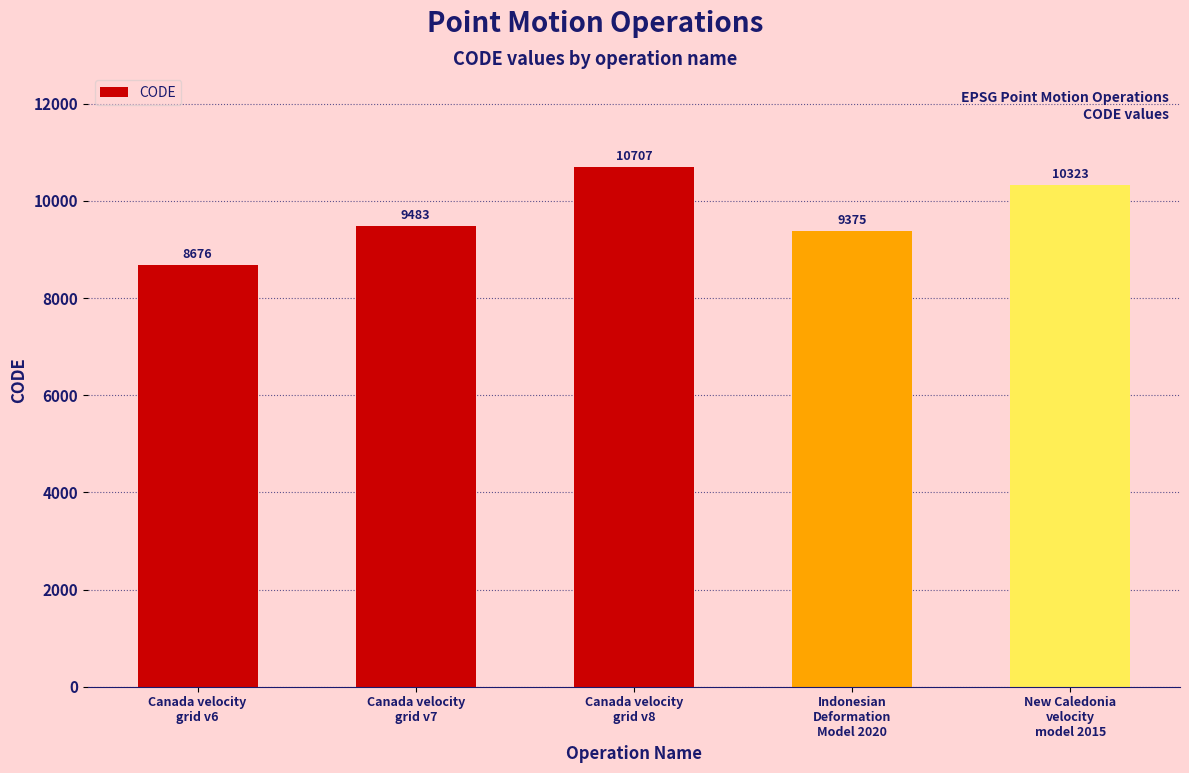

Is it true that the value at New Caledonia
velocity
model 2015 is 10323?

True